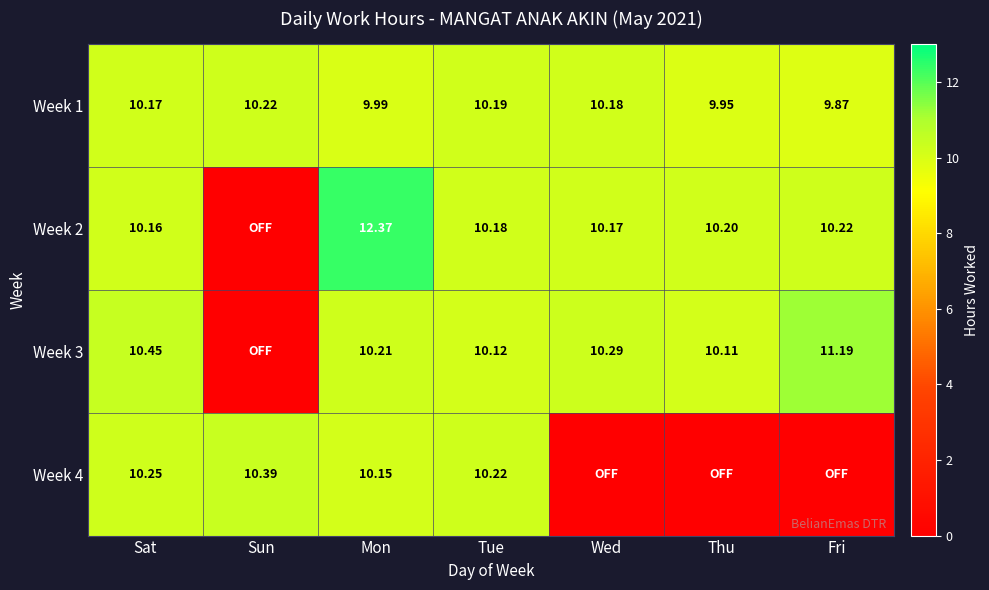

Where is Week 1 nearest to the value 10?

Mon